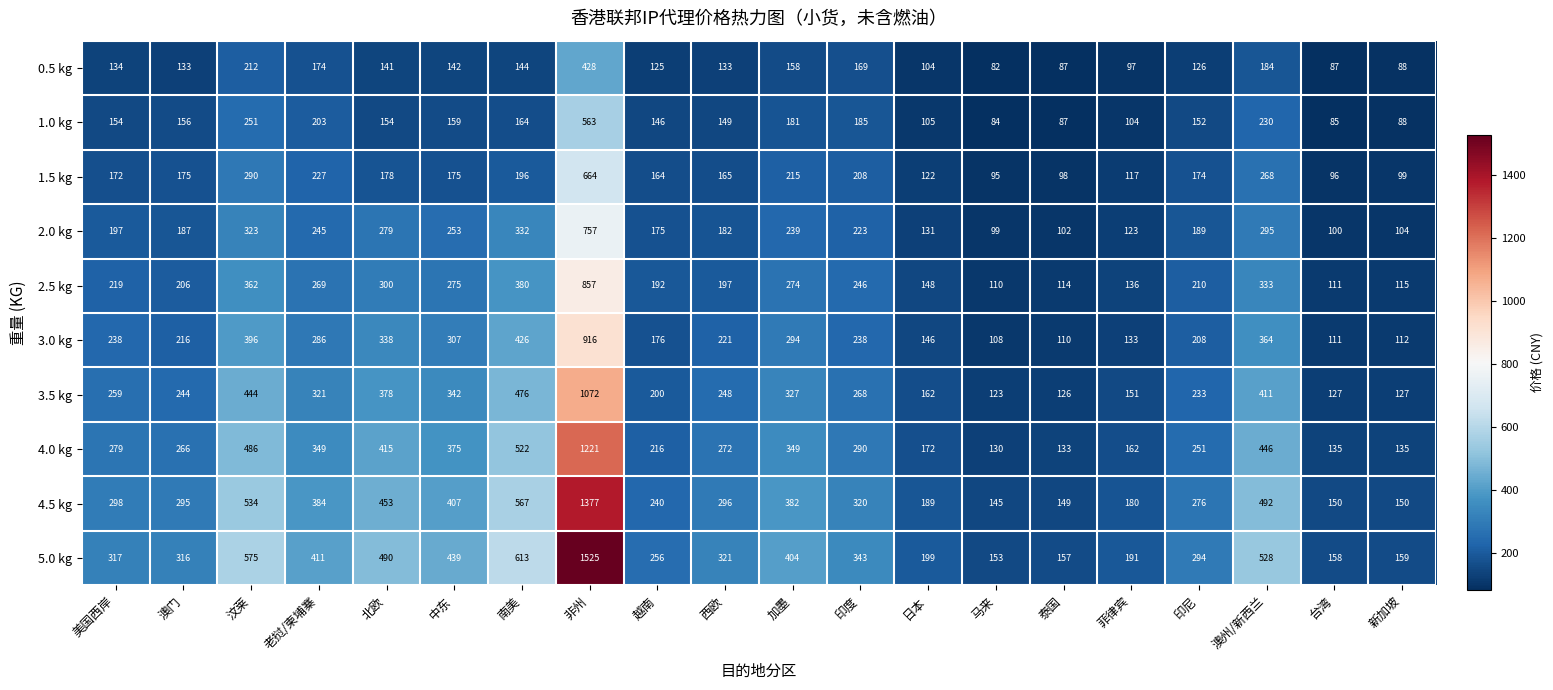

What is the greatest value displayed?

1525